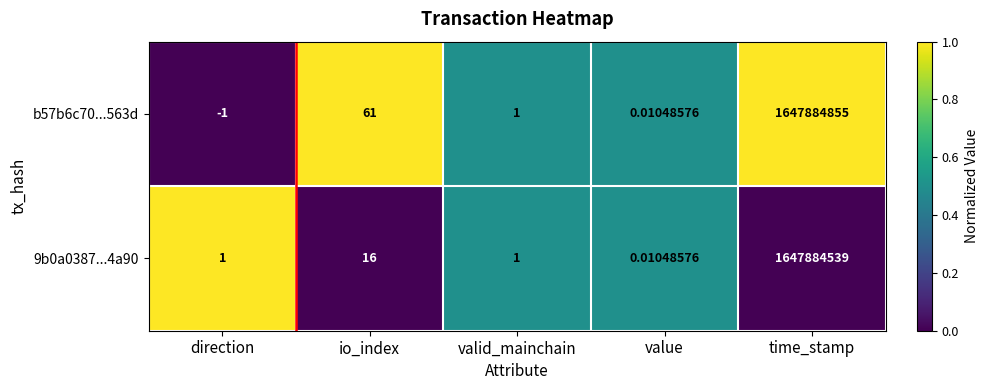

Which series has the largest total across all categories?

b57b6c70...563d